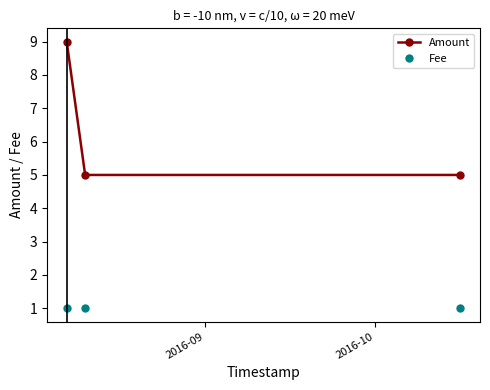

What is the difference between the maximum and minimum values in the Amount series?

4